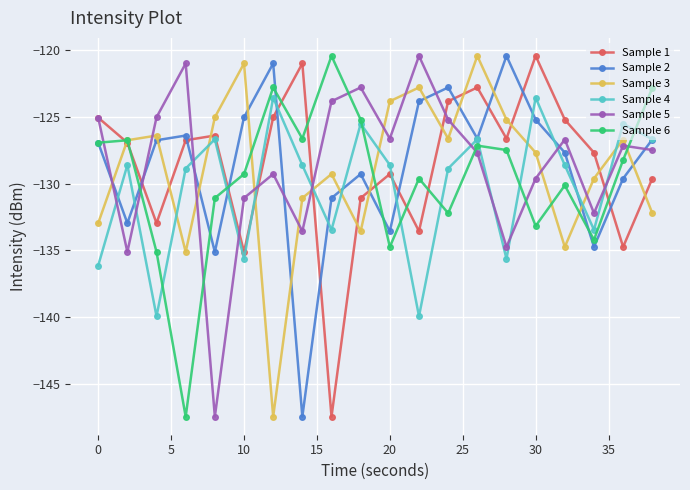

How many interior local peaks does the Sample 4 series have?

7